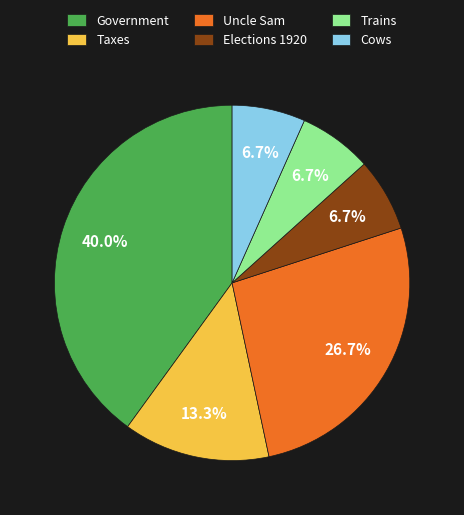

To the nearest percent, what percentage of the pie is Trains?

7%